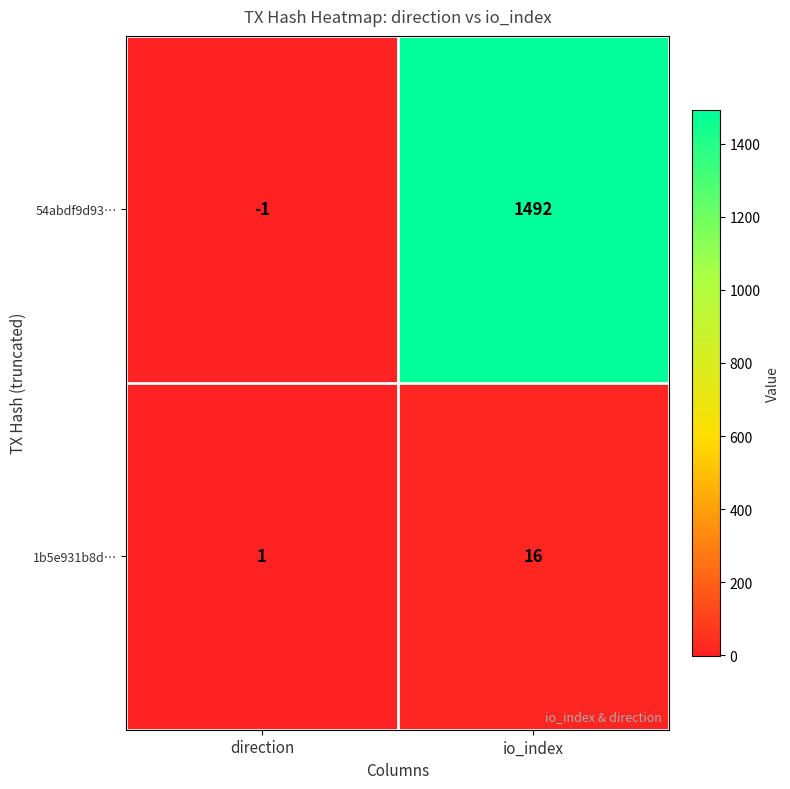

Where is 1b5e931b8d… nearest to the value 8?

direction